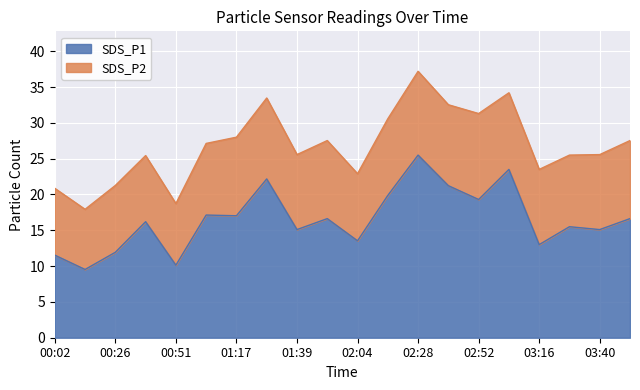

What is the label of the 2nd point from the left?

00:14